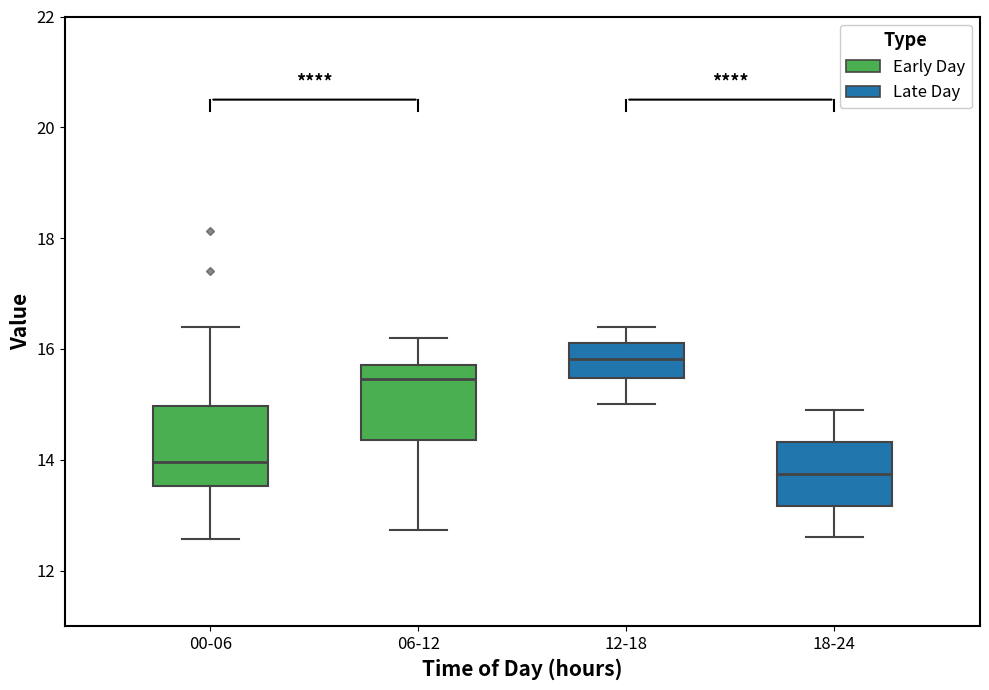

Reading left to right, read every box against the y-axis: the position of its median line, the range the box covers, and the ends of its whiskers. The values are not printed on the chart, so give them approximately, as read against the axis.

00-06: median 14.0, box 13.6 to 15.0, whiskers 12.6 to 16.4
06-12: median 15.4, box 14.4 to 15.8, whiskers 12.8 to 16.2
12-18: median 15.8, box 15.4 to 16.2, whiskers 15.0 to 16.4
18-24: median 13.8, box 13.2 to 14.4, whiskers 12.6 to 15.0